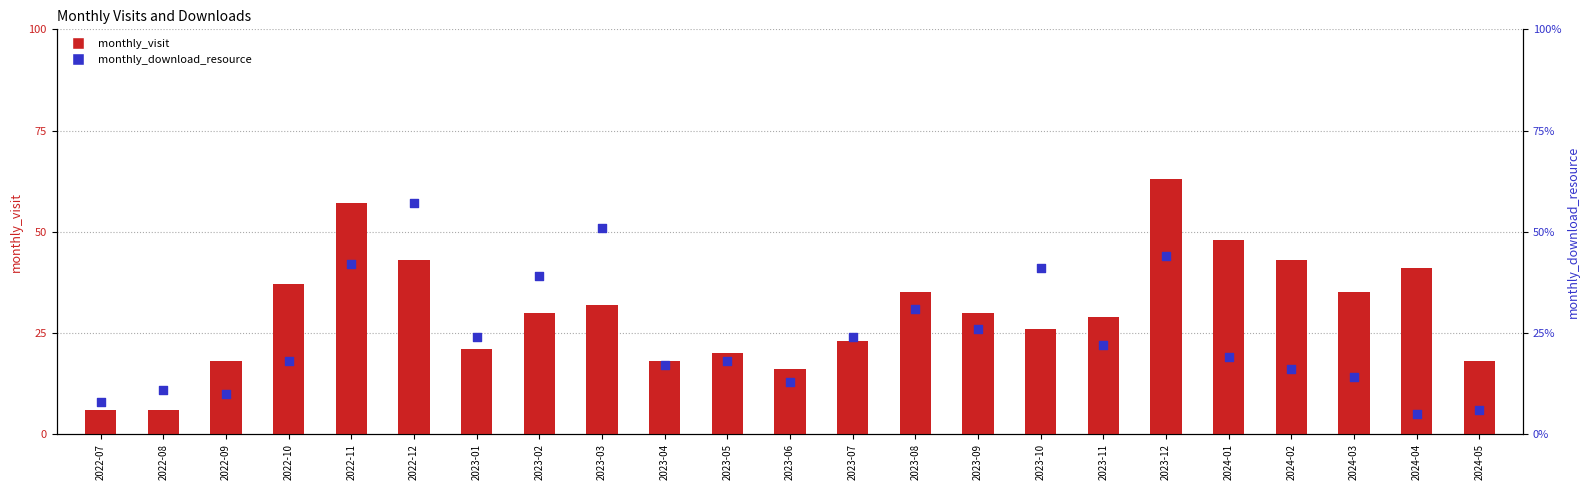

At which category is the sum across all series the highest?

2023-12